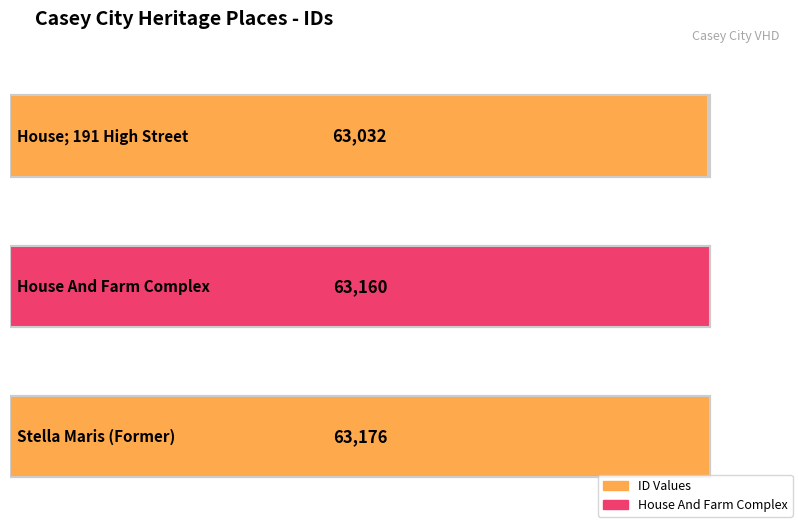

Are the bars grouped side by side (vs. stacked)?

No